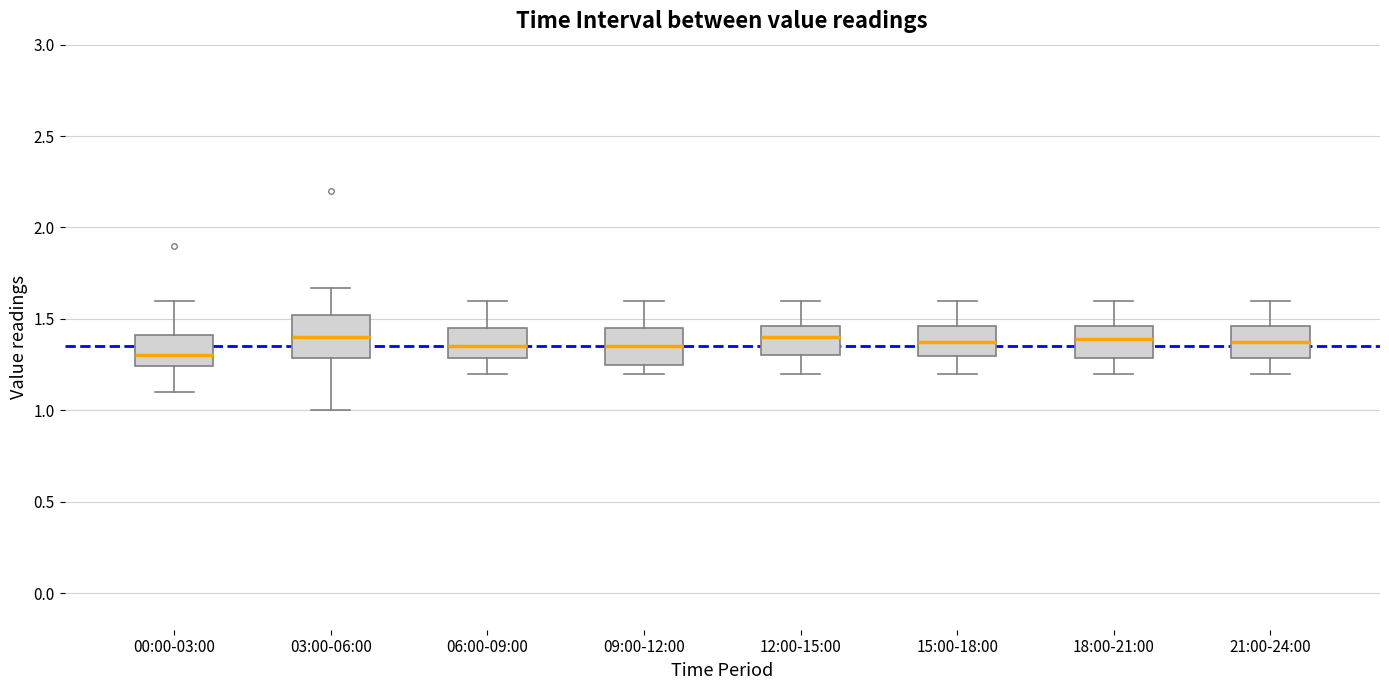

Reading left to right, transcribe this box plot: for each box, give where its median line is, the range the box spans, and where its two whiskers end, as read against the y-axis. The values are not printed on the chart, so give them approximately, as read against the axis.

00:00-03:00: median 1.30, box 1.25 to 1.40, whiskers 1.10 to 1.60
03:00-06:00: median 1.40, box 1.30 to 1.50, whiskers 1.00 to 1.65
06:00-09:00: median 1.35, box 1.30 to 1.45, whiskers 1.20 to 1.60
09:00-12:00: median 1.35, box 1.25 to 1.45, whiskers 1.20 to 1.60
12:00-15:00: median 1.40, box 1.30 to 1.45, whiskers 1.20 to 1.60
15:00-18:00: median 1.40, box 1.30 to 1.45, whiskers 1.20 to 1.60
18:00-21:00: median 1.40, box 1.30 to 1.45, whiskers 1.20 to 1.60
21:00-24:00: median 1.40, box 1.30 to 1.45, whiskers 1.20 to 1.60